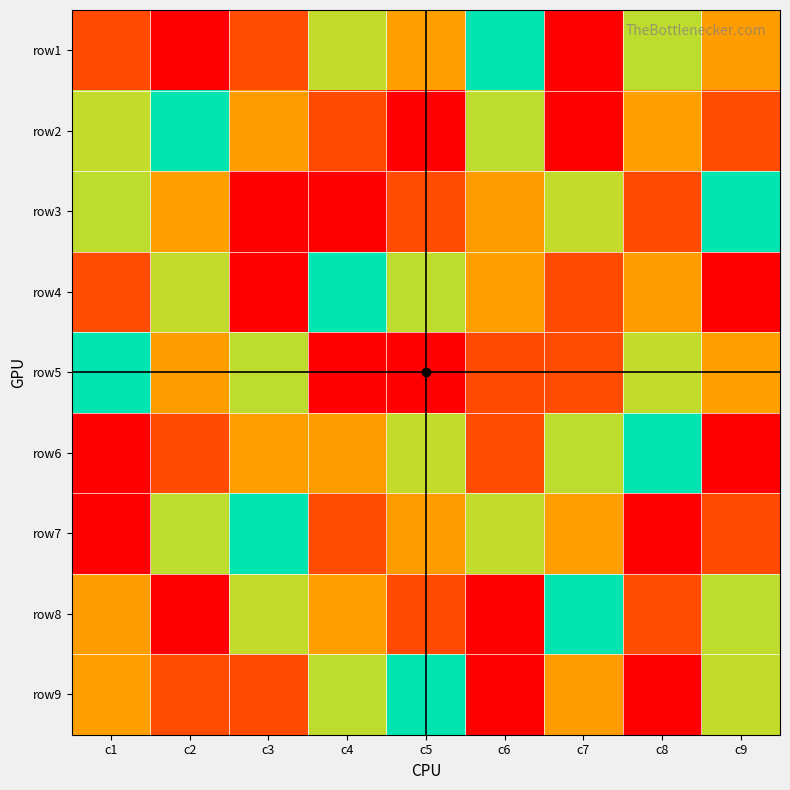

Reading left to right, transcribe all the data shown in this chart.

row1: c1=8	c2=9	c3=2	c4=6	c5=3	c6=5	c7=1	c8=4	c9=7
row2: c1=6	c2=5	c3=7	c4=8	c5=1	c6=4	c7=9	c8=3	c9=2
row3: c1=4	c2=3	c3=1	c4=9	c5=2	c6=7	c7=6	c8=8	c9=5
row4: c1=2	c2=6	c3=9	c4=5	c5=4	c6=3	c7=8	c8=7	c9=1
row5: c1=5	c2=7	c3=4	c4=1	c5=9	c6=8	c7=2	c8=6	c9=3
row6: c1=1	c2=8	c3=3	c4=7	c5=6	c6=2	c7=4	c8=5	c9=9
row7: c1=9	c2=4	c3=5	c4=2	c5=7	c6=6	c7=3	c8=1	c9=8
row8: c1=7	c2=1	c3=6	c4=3	c5=8	c6=9	c7=5	c8=2	c9=4
row9: c1=3	c2=2	c3=8	c4=4	c5=5	c6=1	c7=7	c8=9	c9=6